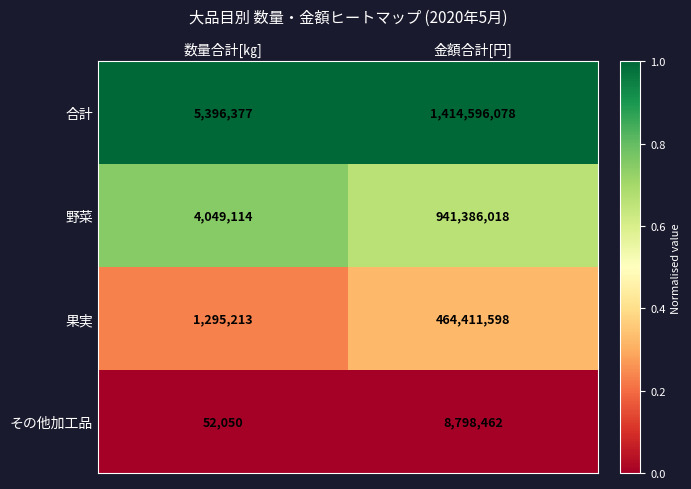

What is the total value across all series at 数量合計[㎏]?

10792754